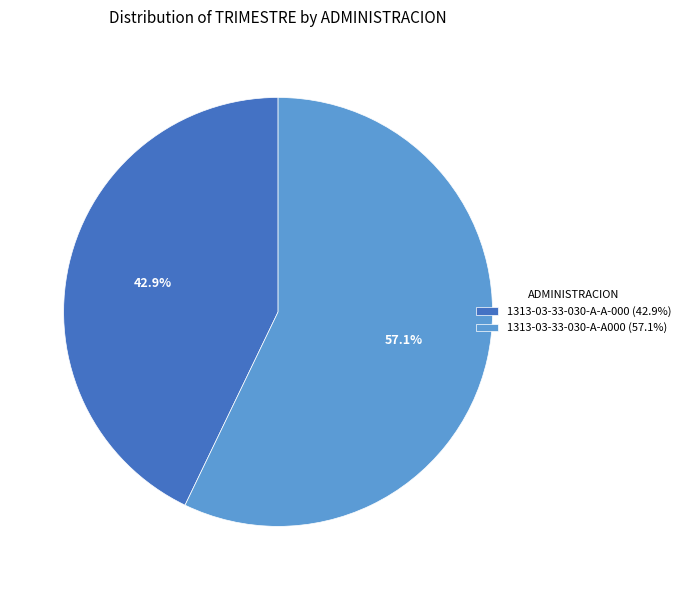

Is 1313-03-33-030-A-A000 the majority of the pie?

Yes